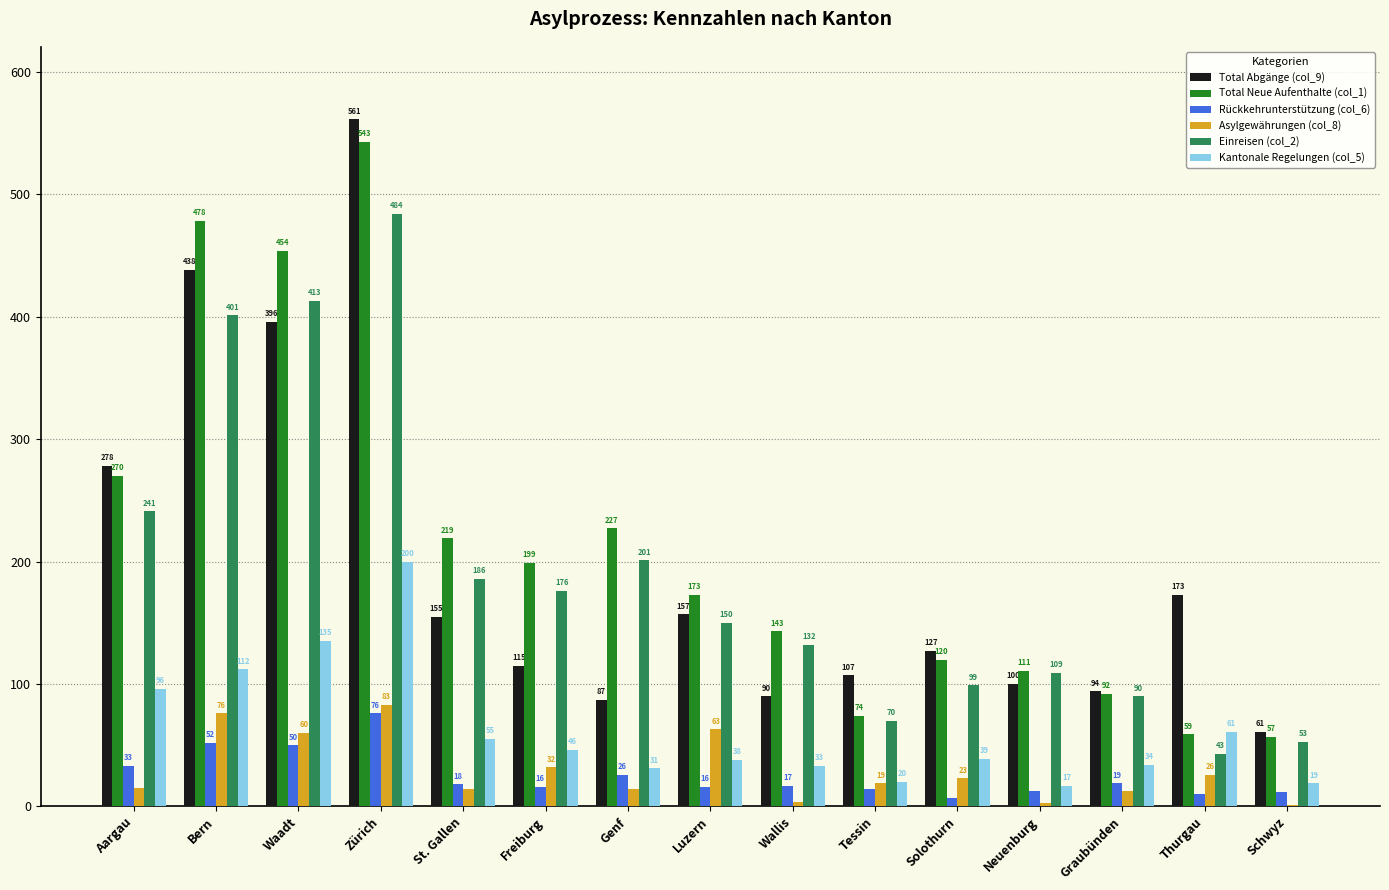

At which label does Asylgewährungen (col_8) reach its peak?

Zürich